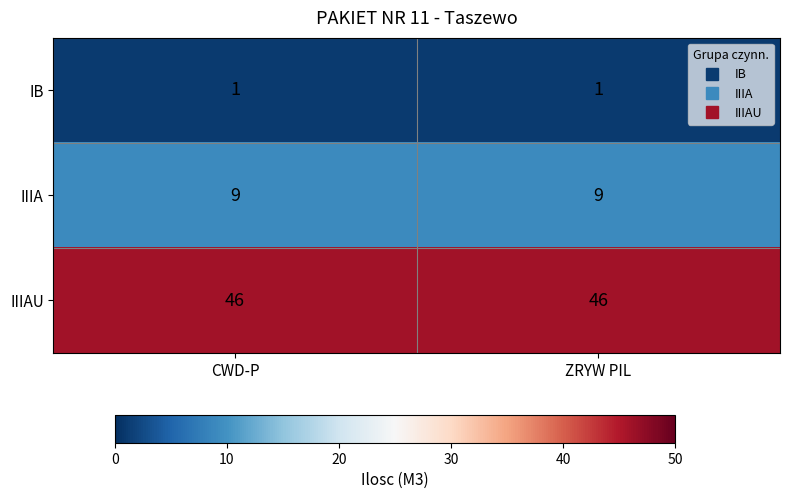

What is the smallest value displayed?

1